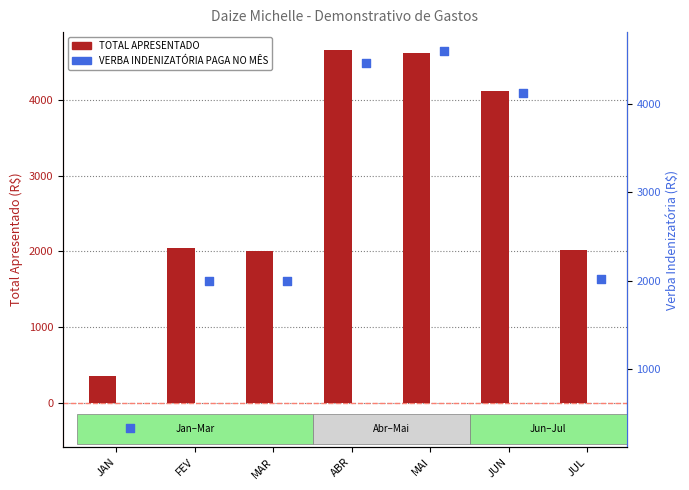

What is the total value across all series at JAN?

680.1